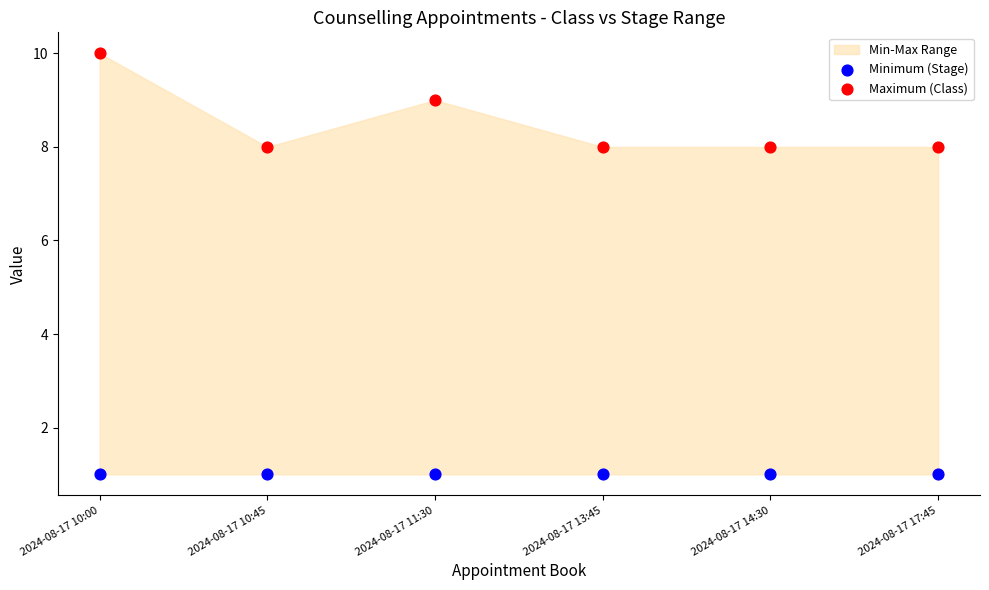

Which series reaches the maximum Y coordinate?

Maximum (Class)